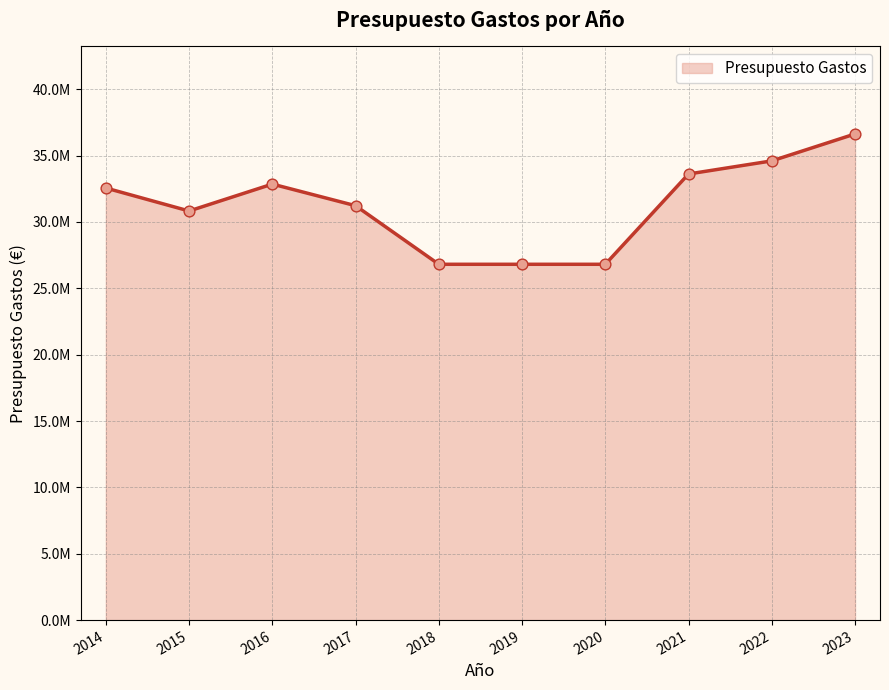

Approximately how many times larger is the value at 2020 compared to 2017?

0.9